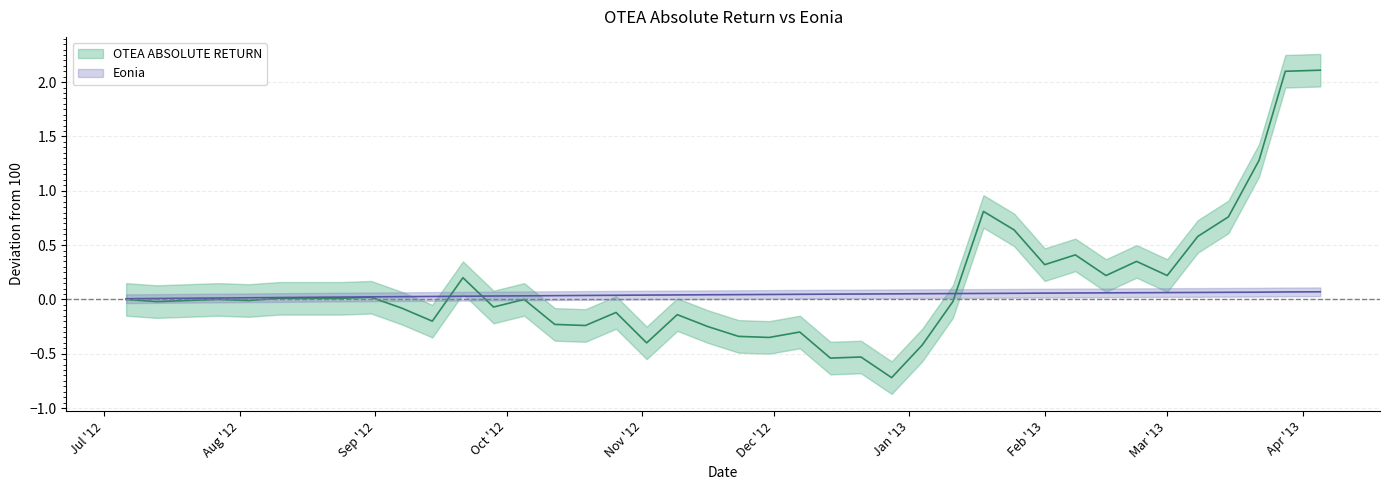

How many lines are shown in the chart?

2